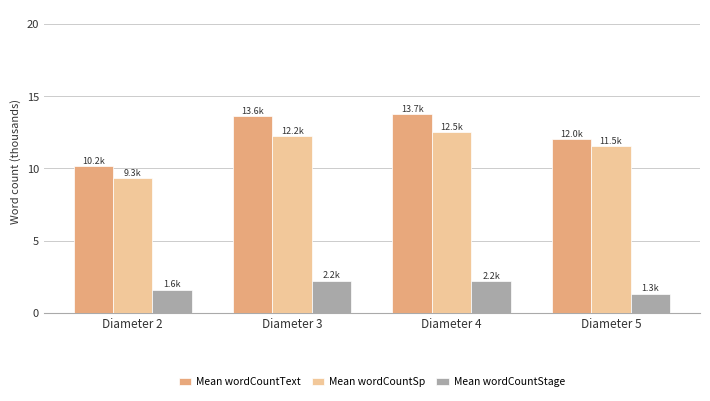

What are all the series names shown in the legend?

Mean wordCountText, Mean wordCountSp, Mean wordCountStage